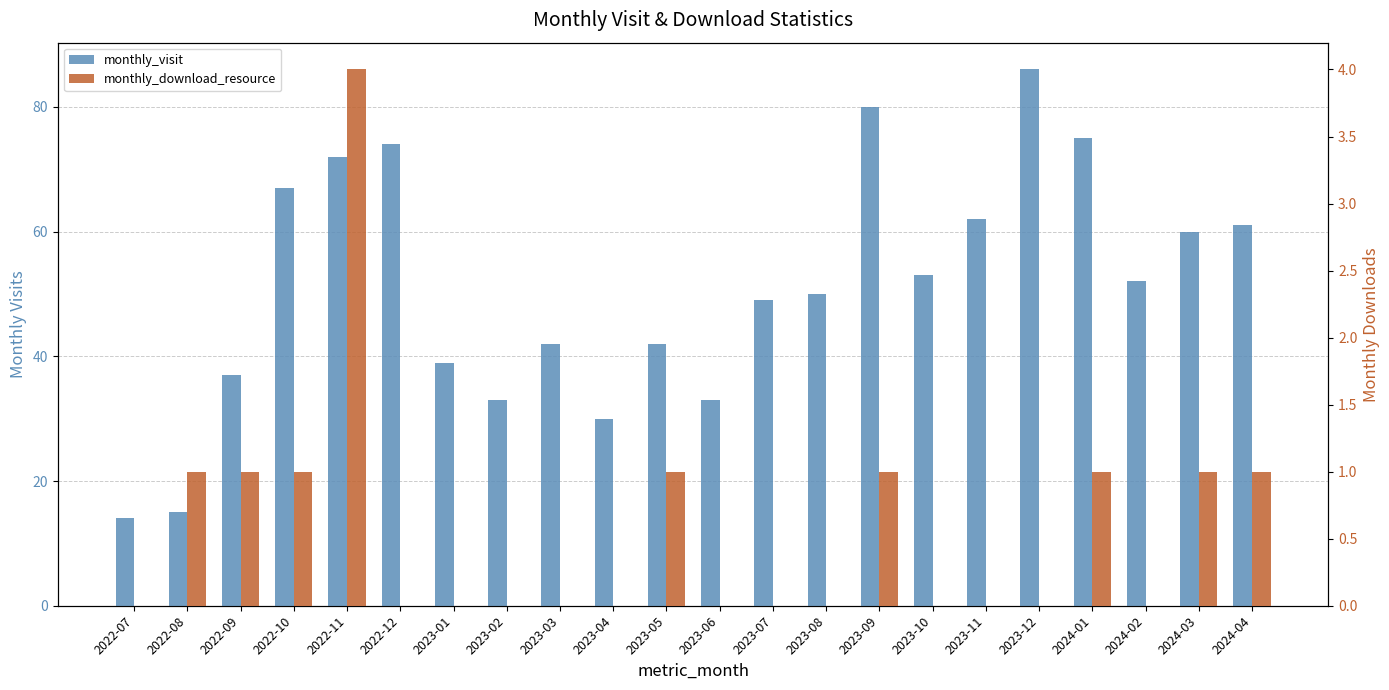

What is the difference between the second highest and second lowest values in the monthly_visit series?

65